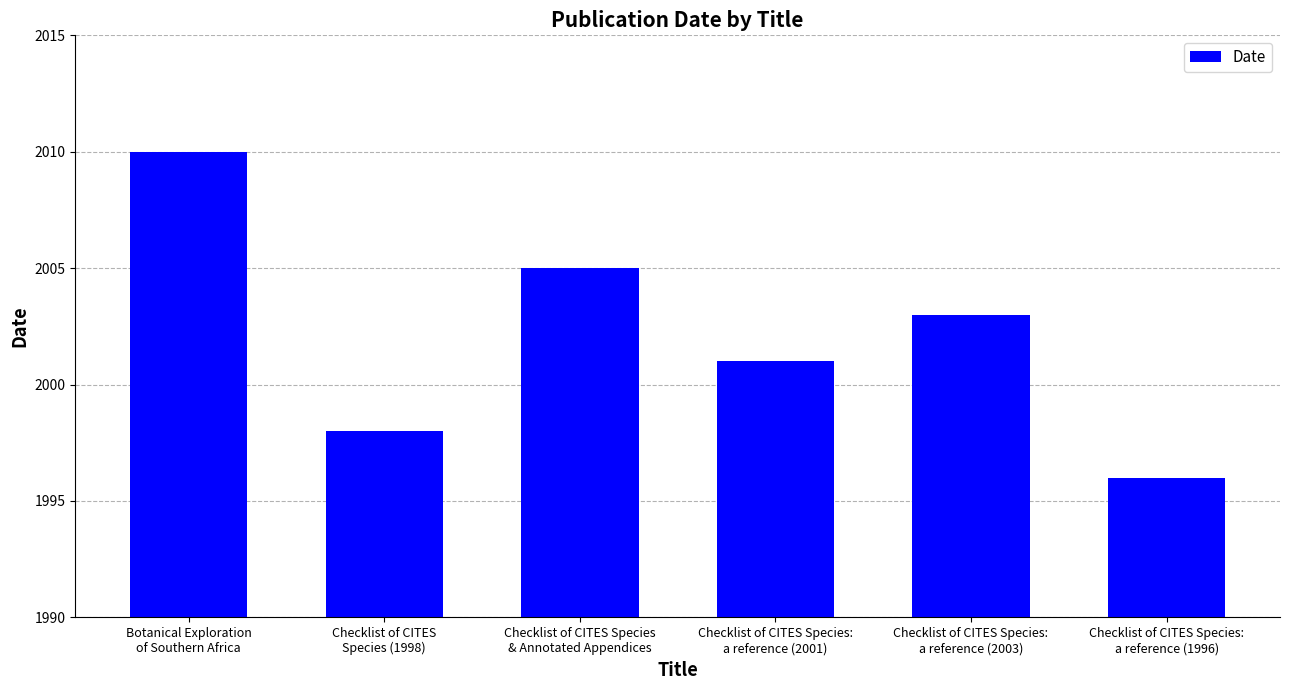

What is the greatest value displayed?

2010